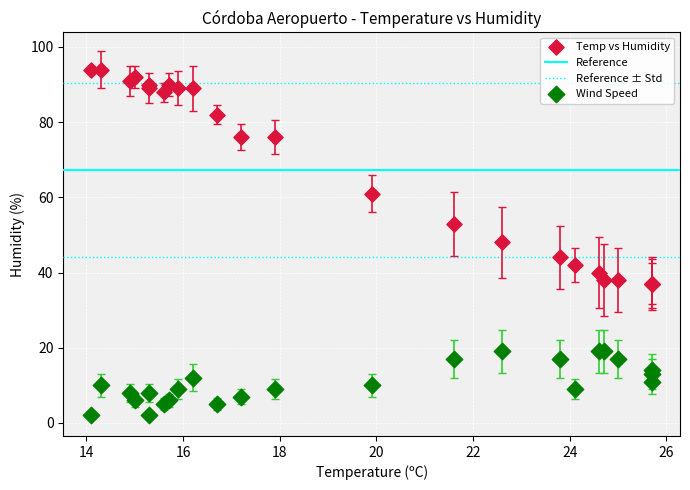

In the Temp vs Humidity series, what Y value is closest to 65?

61